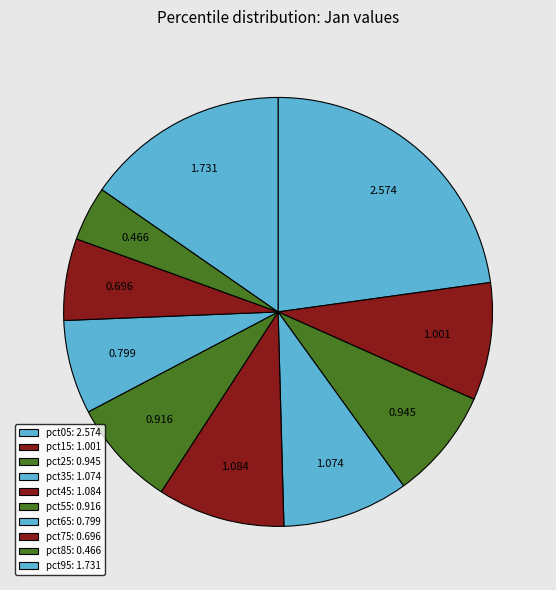

Which category has the biggest portion of the pie?

pct05